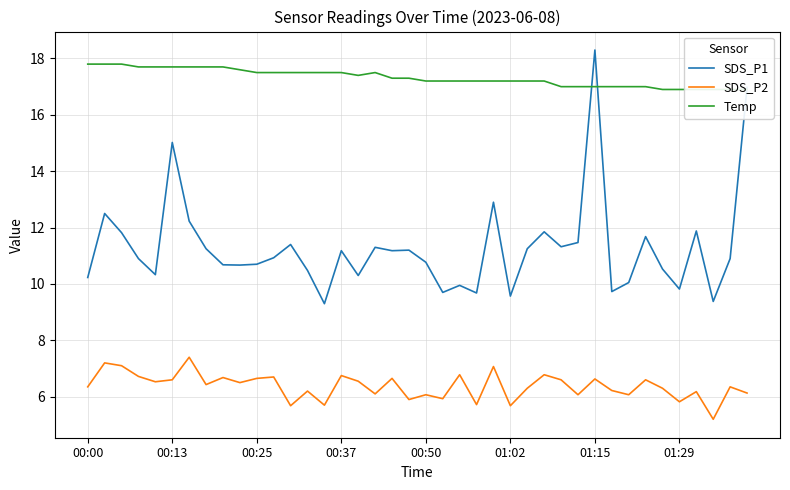

How many values in the SDS_P2 series exceed 6?

32